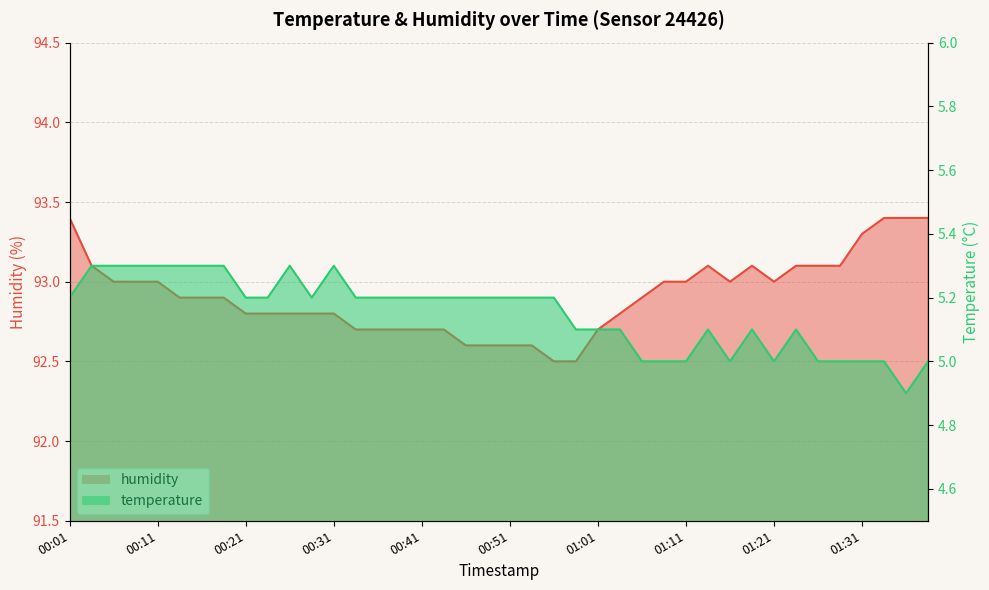

Reading left to right, extract all data points from this chart.

humidity: 93.4	93.1	93.0	93.0	93.0	92.9	92.9	92.9	92.8	92.8	92.8	92.8	92.8	92.7	92.7	92.7	92.7	92.7	92.6	92.6	92.6	92.6	92.5	92.5	92.7	92.8	92.9	93.0	93.0	93.1	93.0	93.1	93.0	93.1	93.1	93.1	93.3	93.4	93.4	93.4
temperature: 5.2	5.3	5.3	5.3	5.3	5.3	5.3	5.3	5.2	5.2	5.3	5.2	5.3	5.2	5.2	5.2	5.2	5.2	5.2	5.2	5.2	5.2	5.2	5.1	5.1	5.1	5.0	5.0	5.0	5.1	5.0	5.1	5.0	5.1	5.0	5.0	5.0	5.0	4.9	5.0